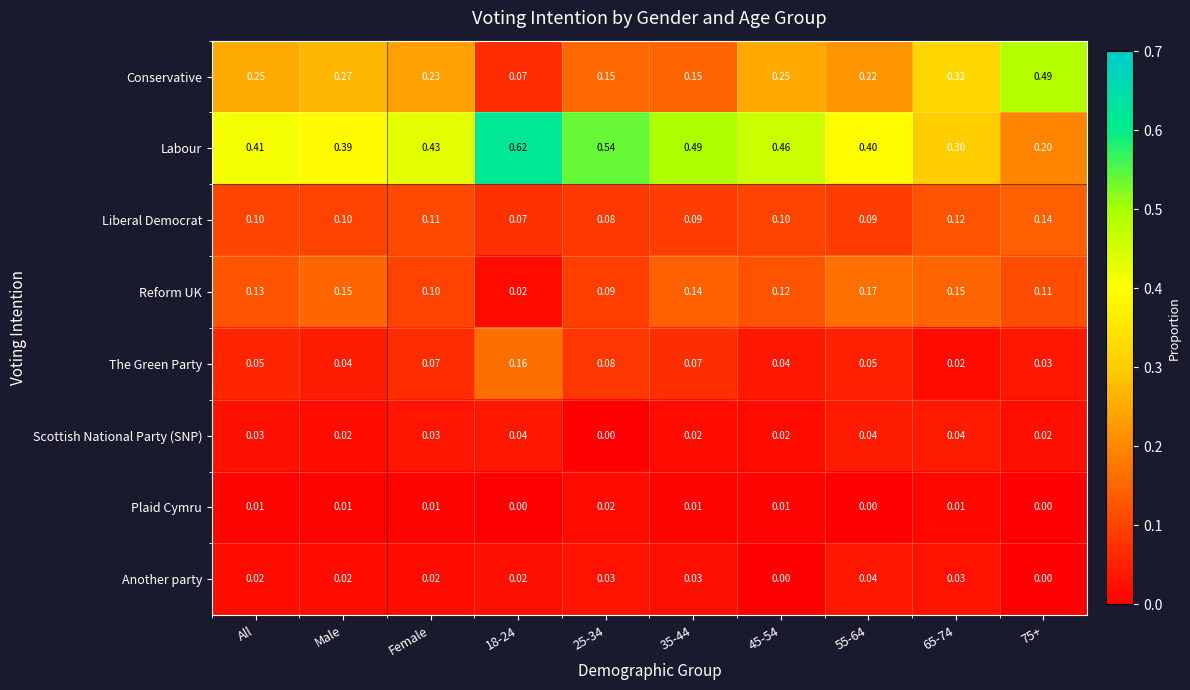

Which series has the largest total across all categories?

Labour